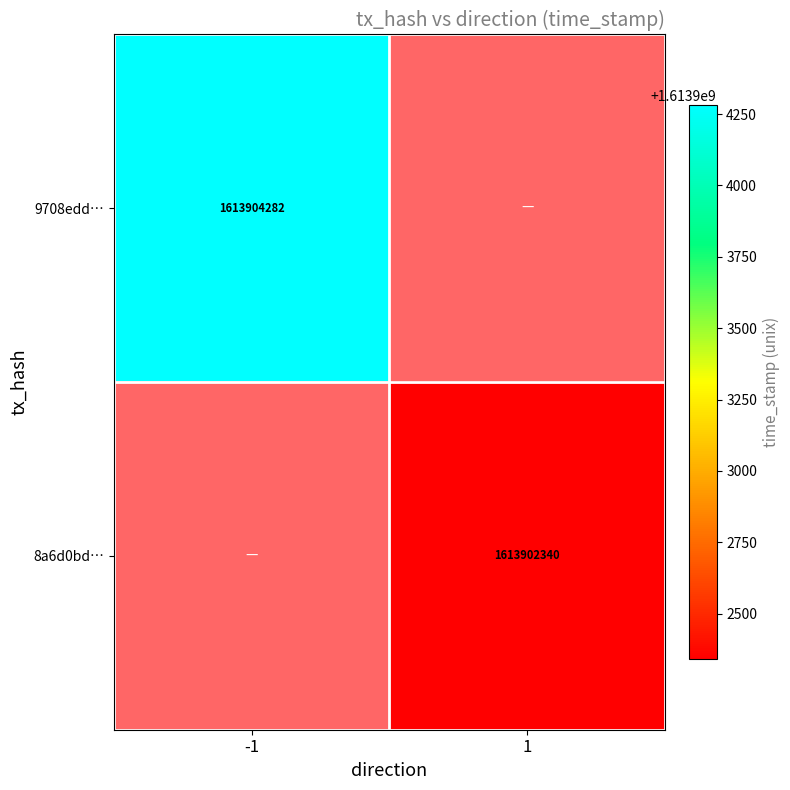

At which category is the sum across all series the highest?

-1